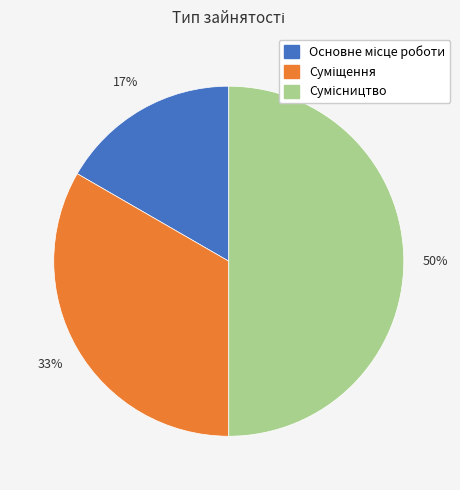

To the nearest percent, what is the difference between the largest and smallest slice percentages?

33%